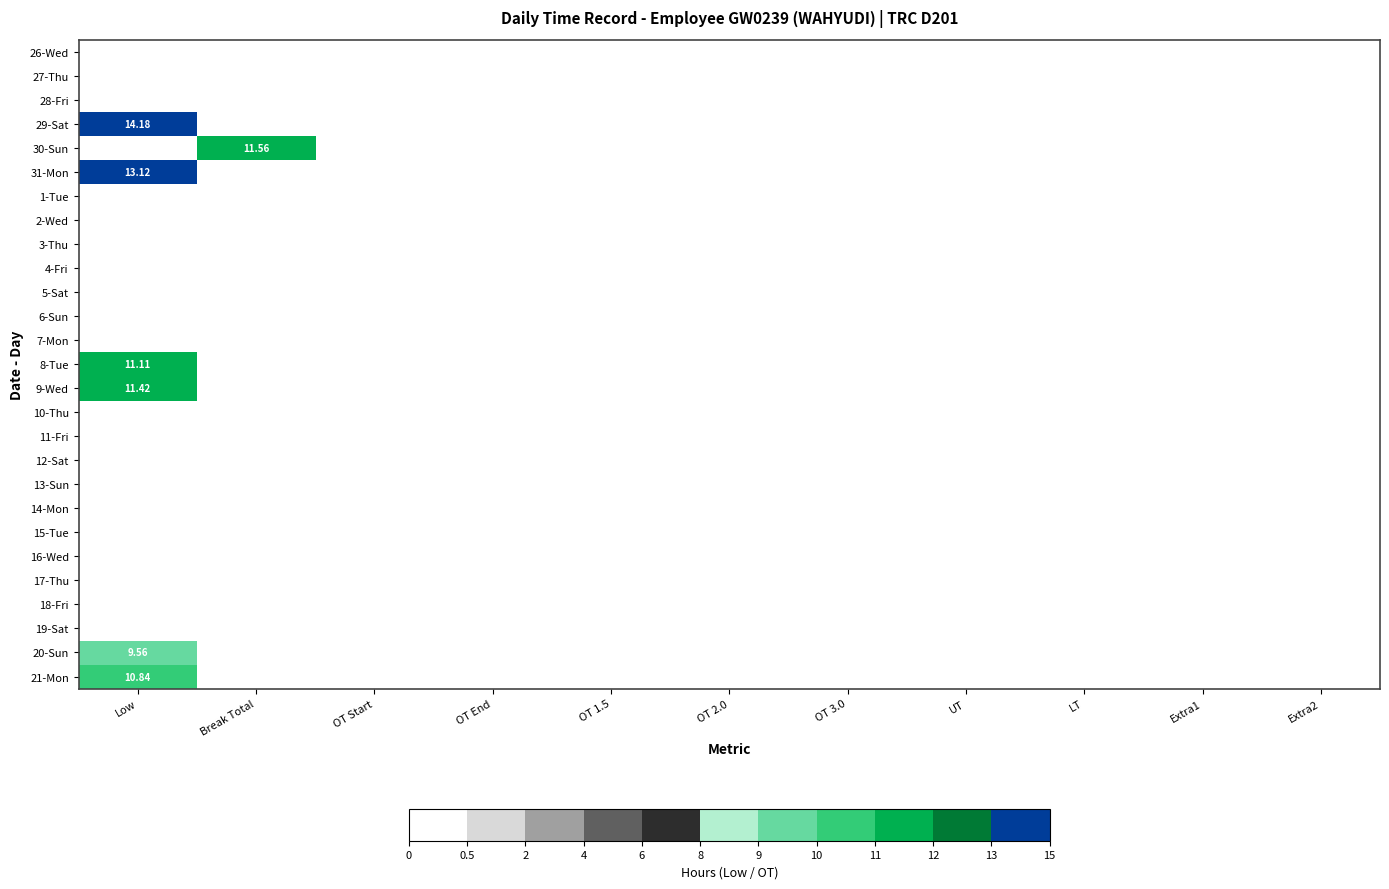

Which series changed the most between Break Total and Extra2?

30-Sun